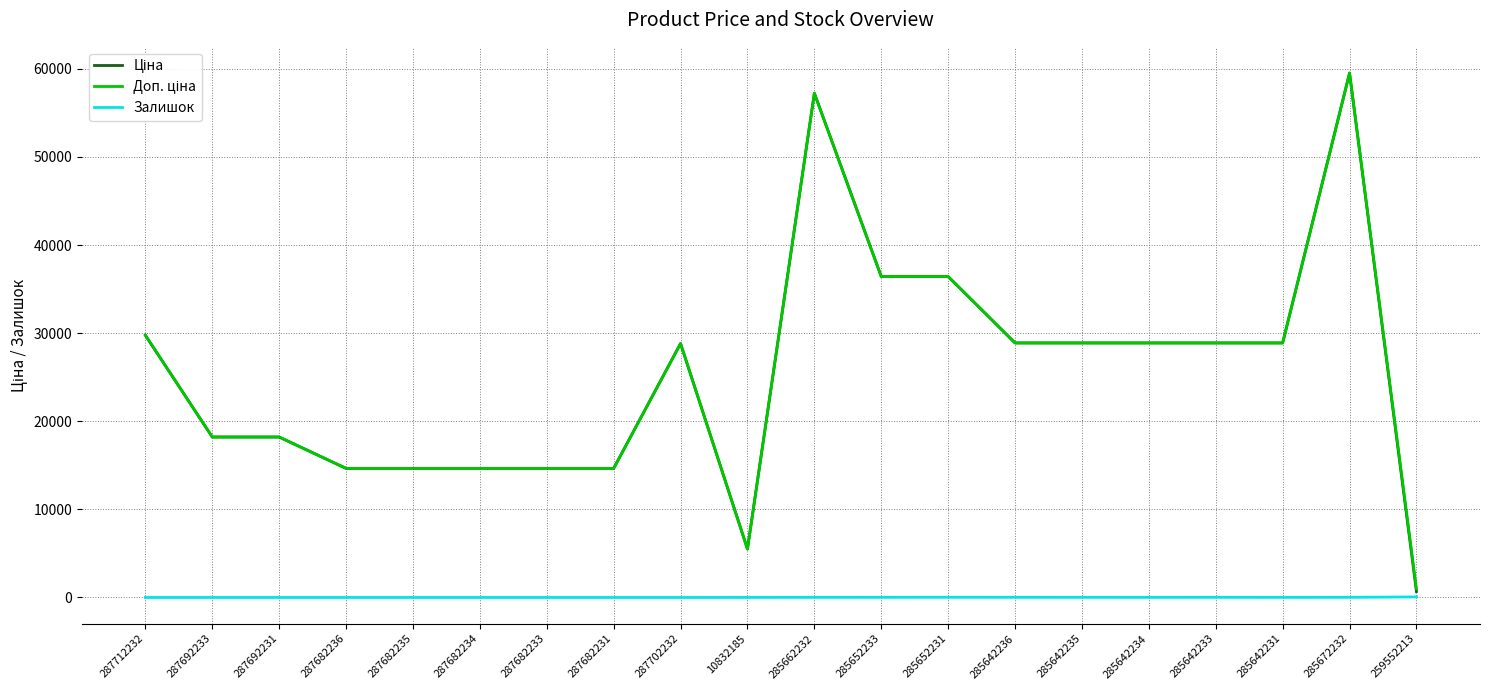

Is it true that Залишок equals 0.0 at 287682235?

True